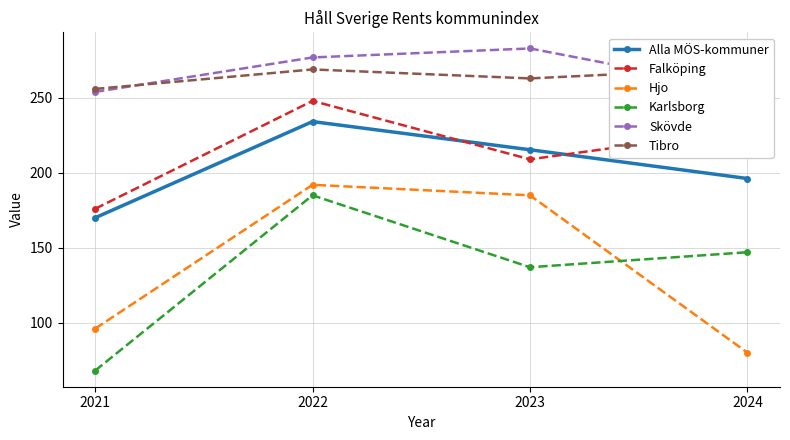

What is the value of the Alla MÖS-kommuner point at the 3rd from the left?

215.4